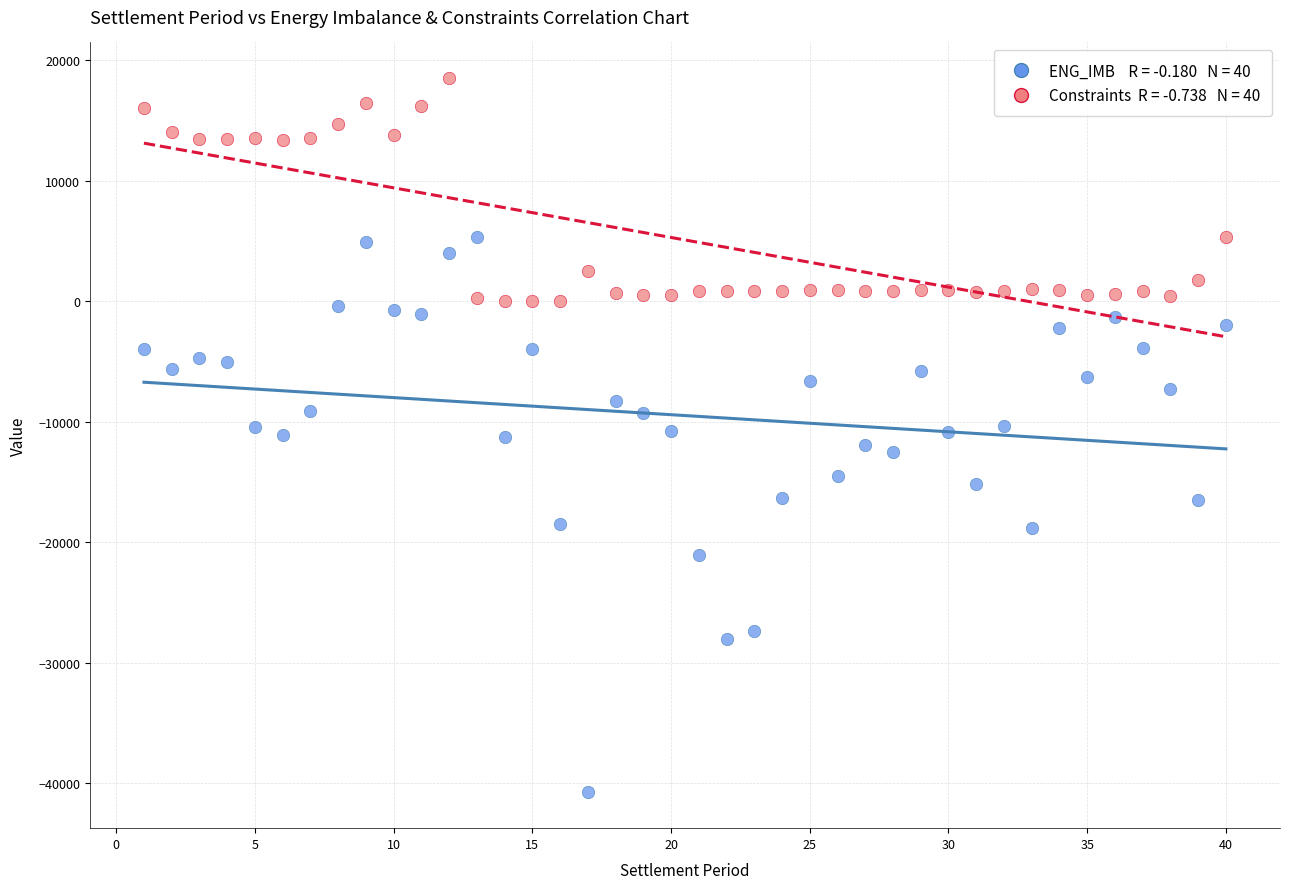

Across all data points, what is the range of X values (max minus min)?

39.0